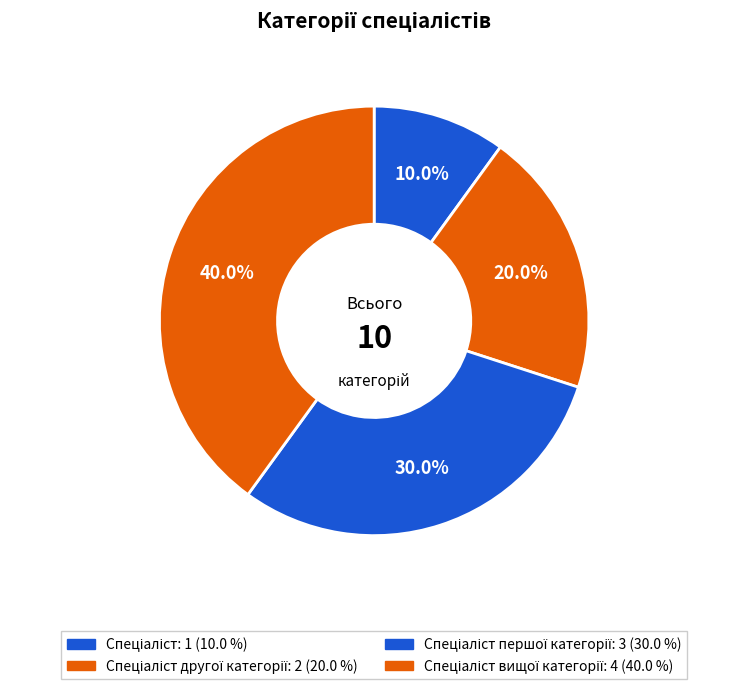

How many segments does this pie chart have?

4